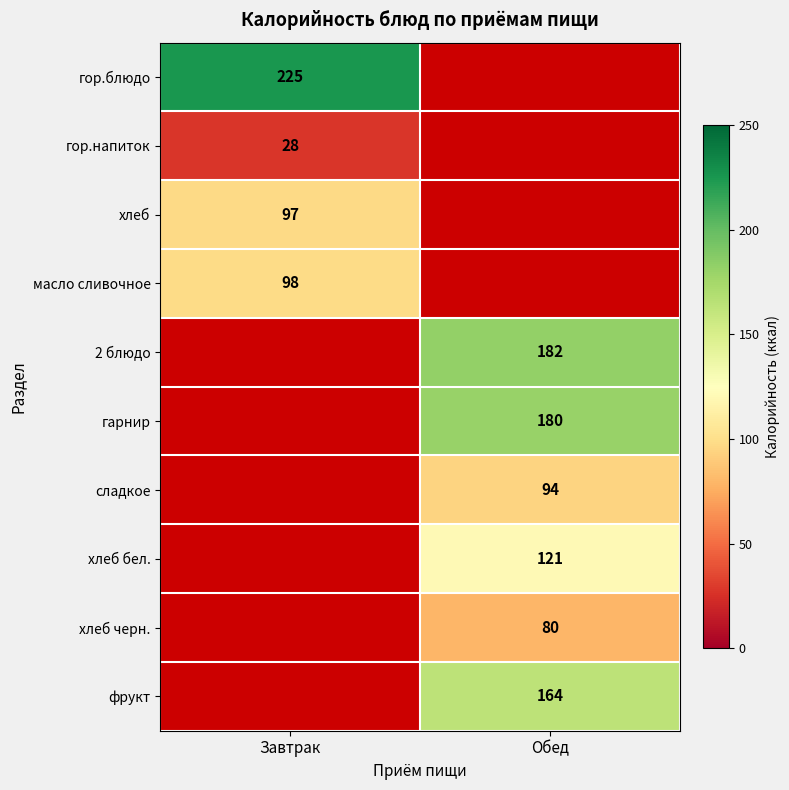

At how many categories does at least one series exceed 153?

2